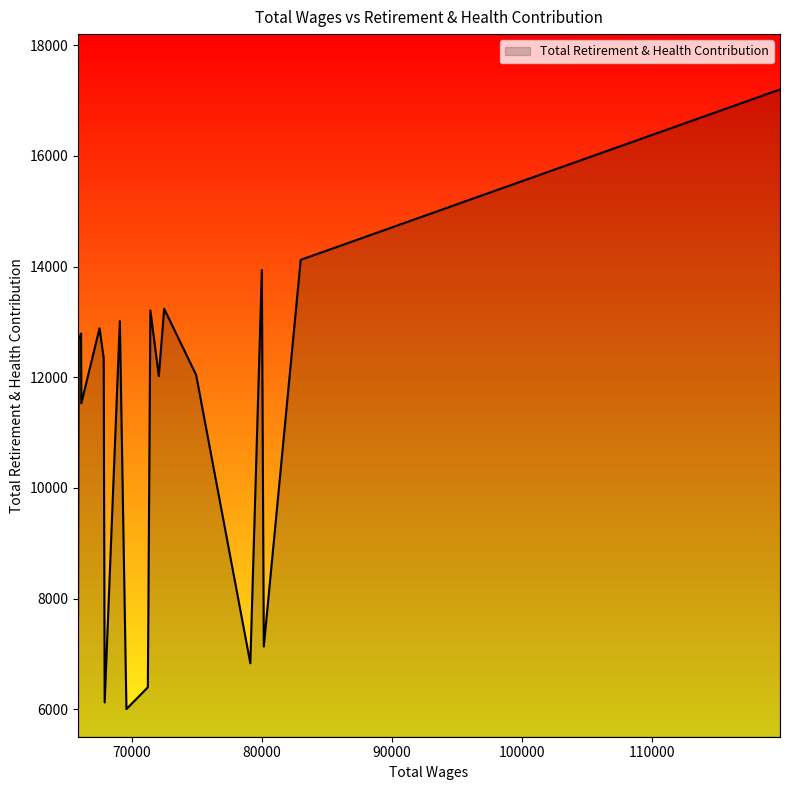

What is the smallest value displayed?

6004